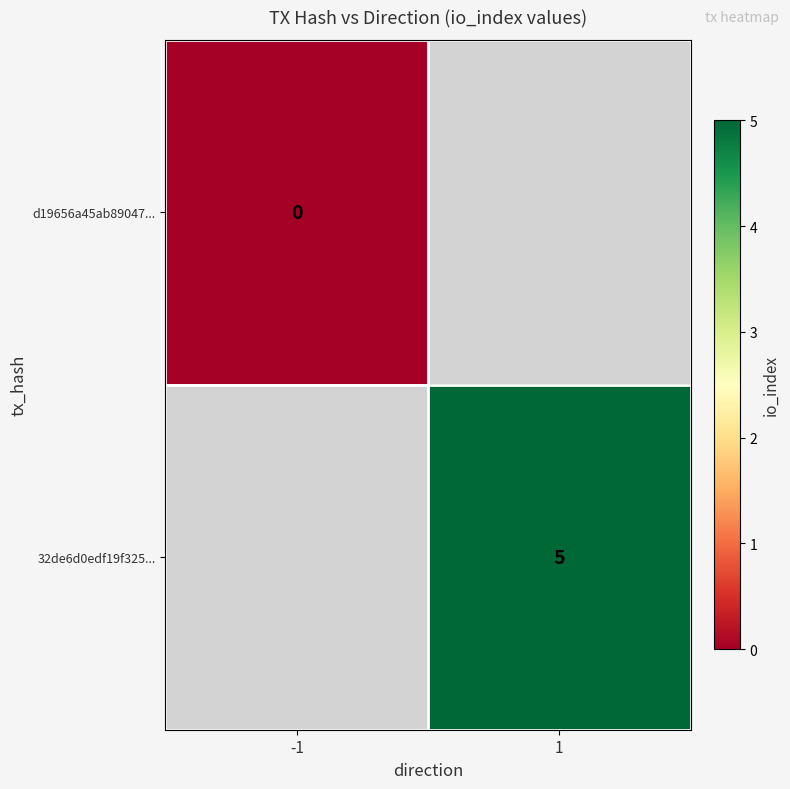

Which category has the highest value across all series?

1